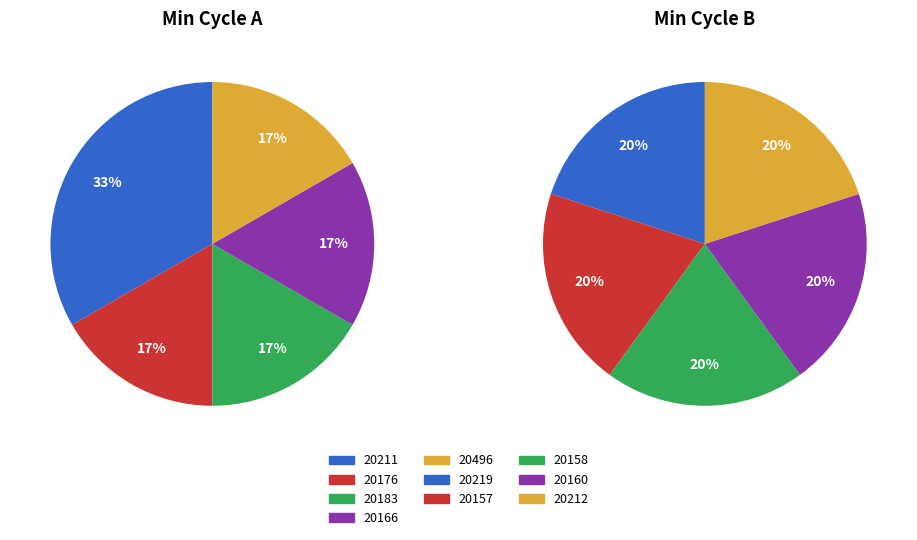

Count the number of slices in the pie.

10